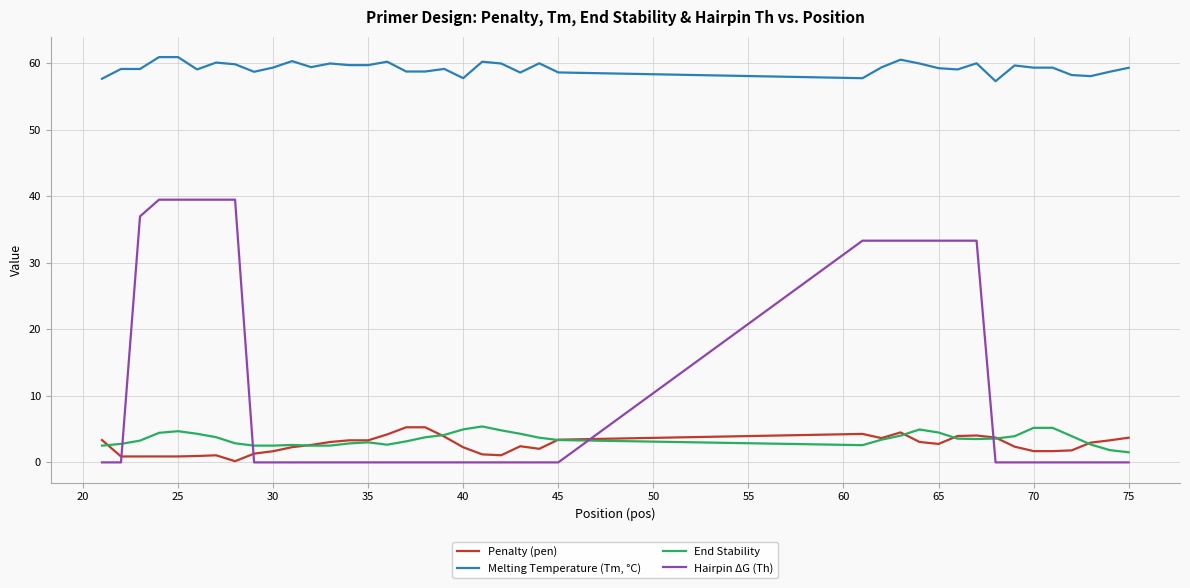

What is the minimum value for End Stability?

1.5